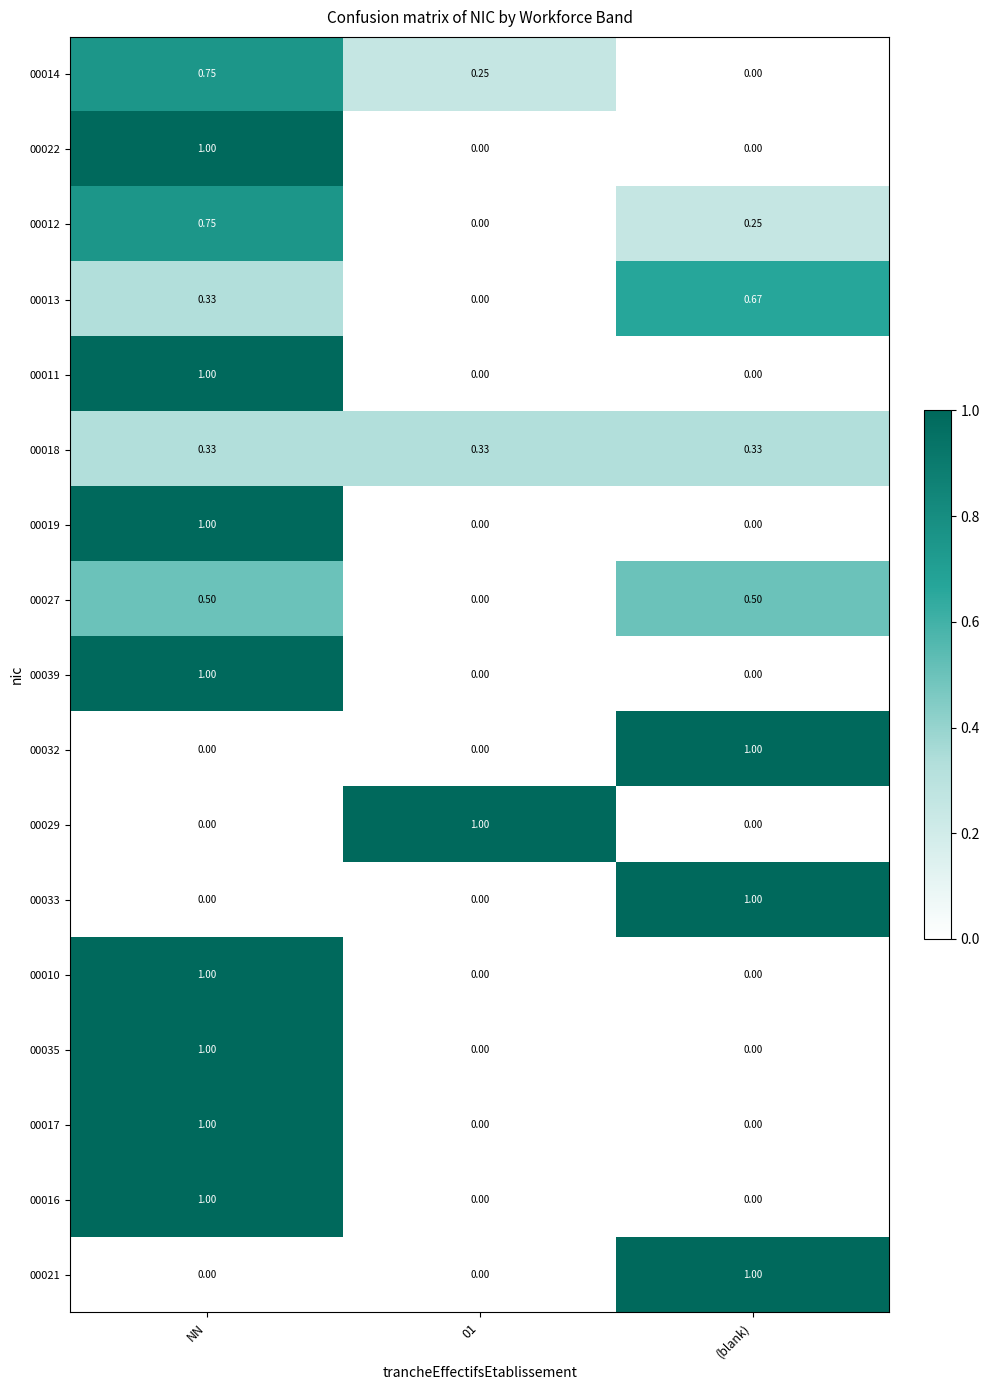

At which category is the sum across all series the highest?

NN